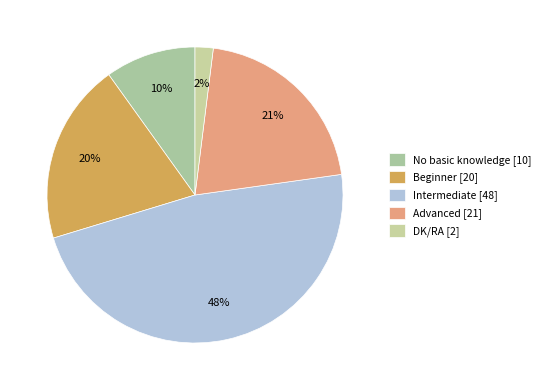

Combined, what portion of the pie is Advanced and DK/RA?

22.8%